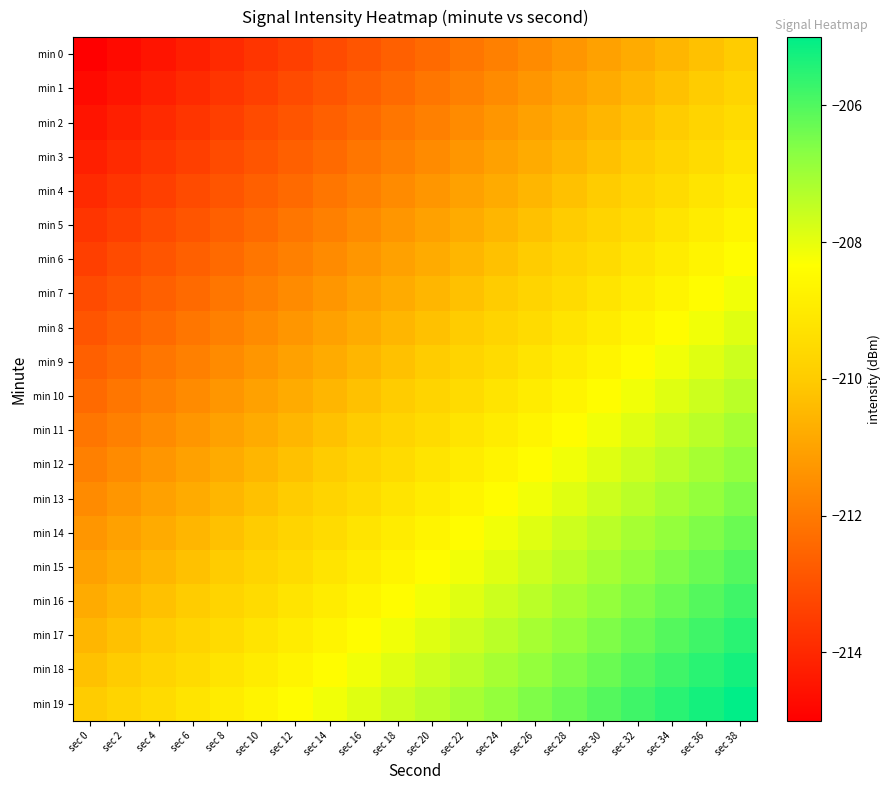

What is the difference between the highest and lowest values at sec 30?

5.0